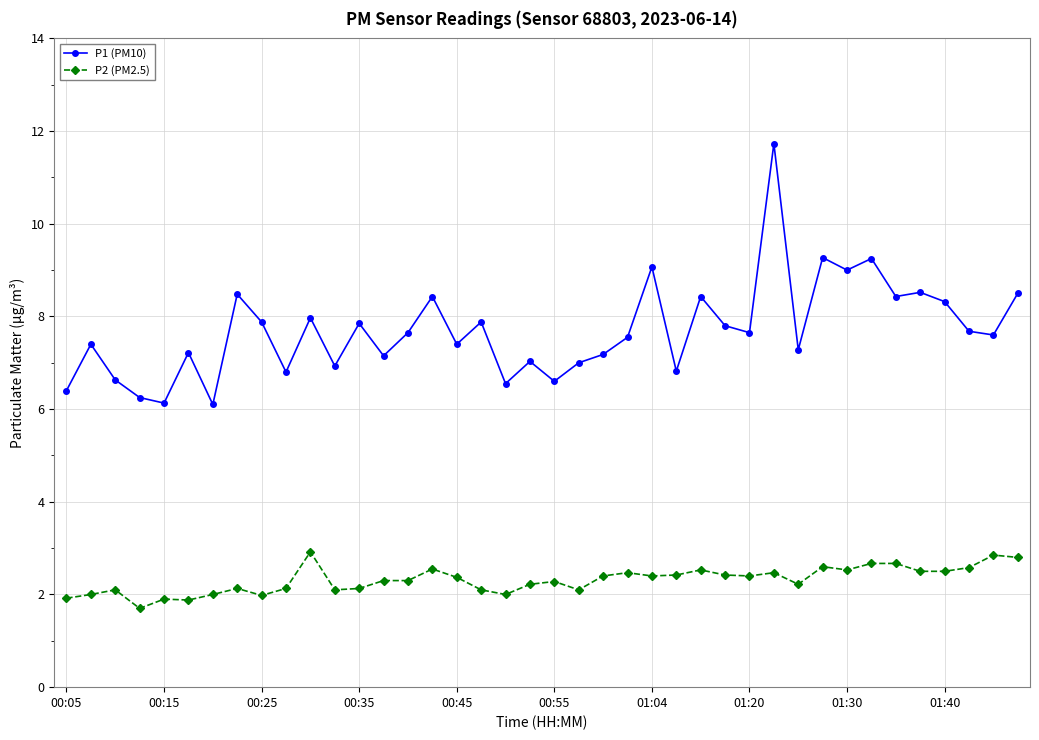

Which series has the largest range (max minus min)?

P1 (PM10)